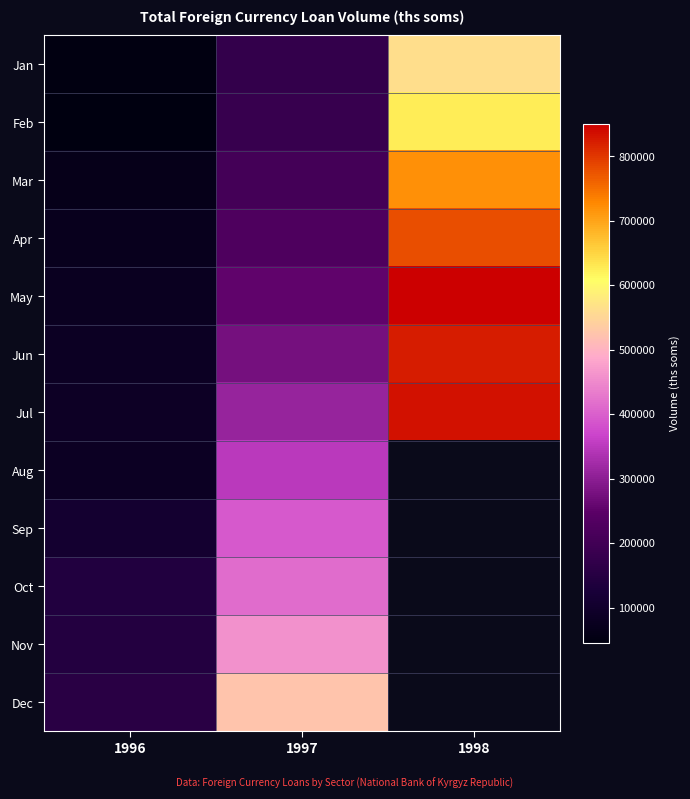

The value of Jul at 1997 is 309629.5. True or false?

True